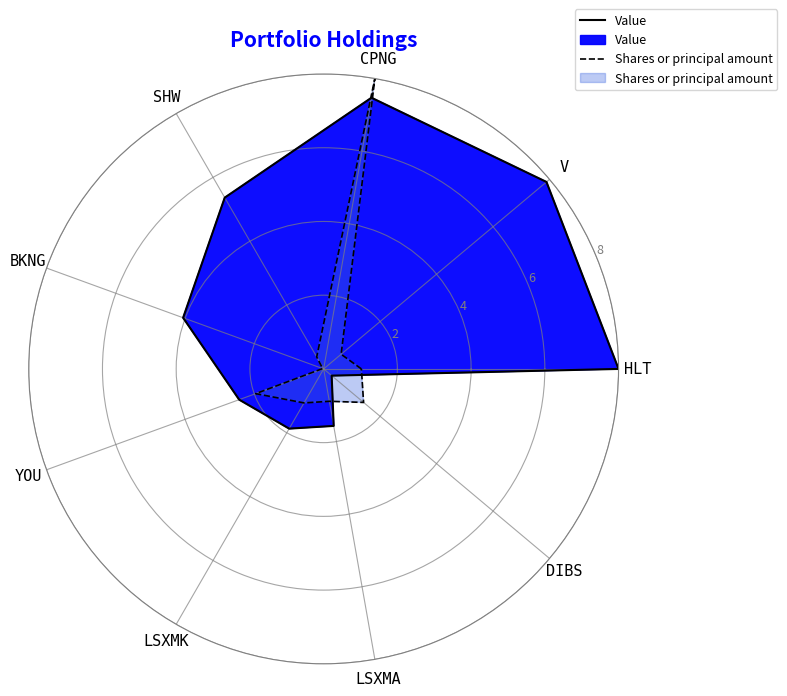

Which series has the largest total across all categories?

Value